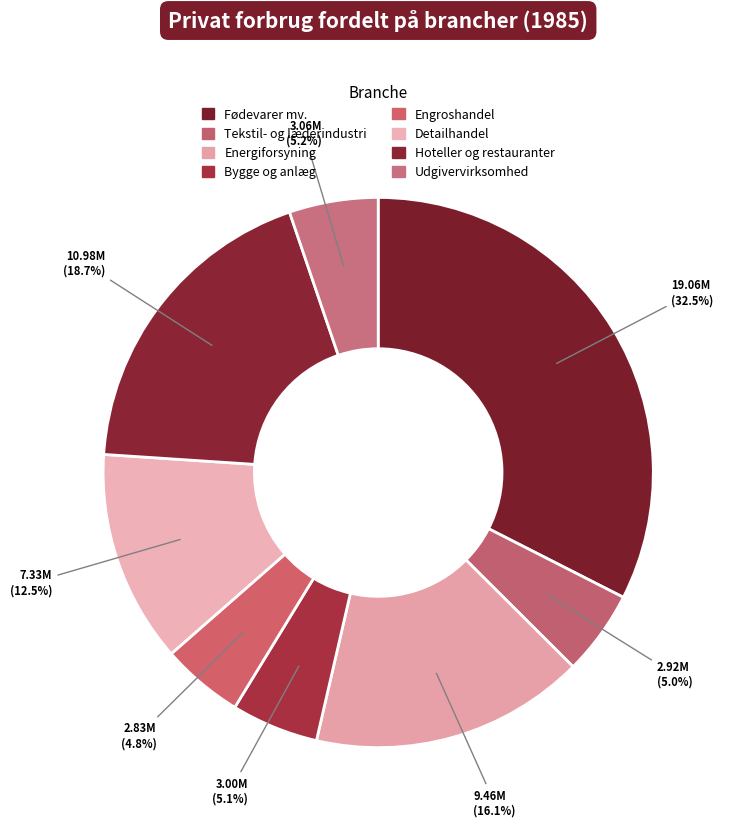

Count the number of slices in the pie.

8